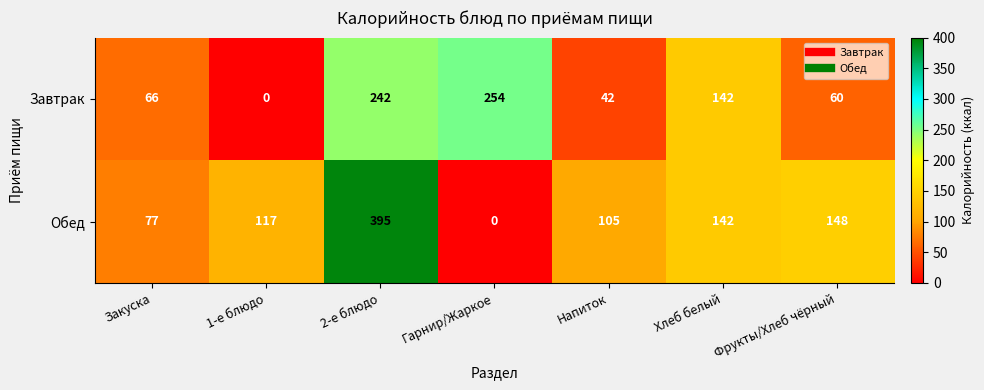

How many distinct data groups are displayed?

2